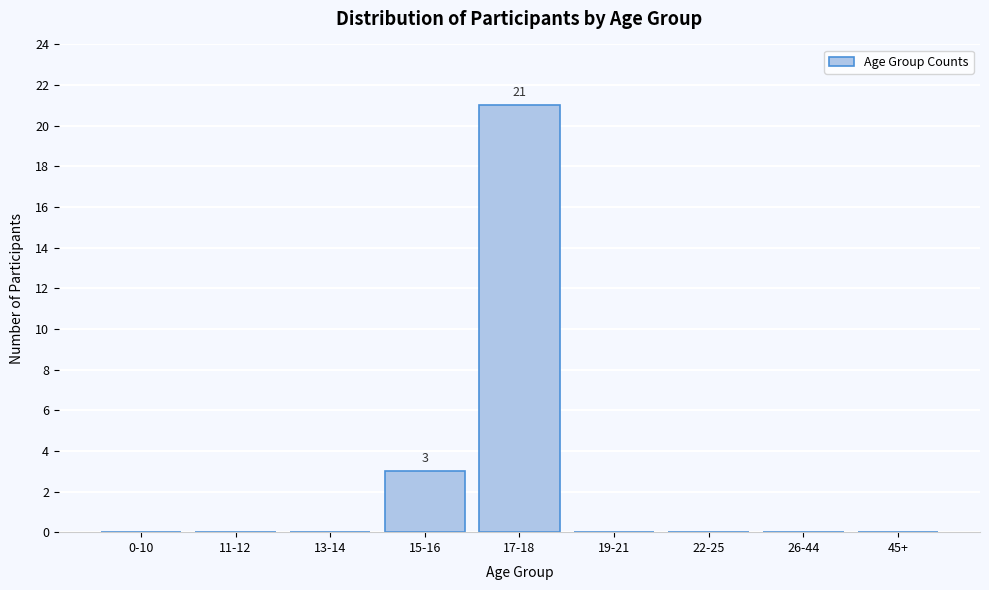

Reading left to right, what are all the values shown in this chart?

0-10=0	11-12=0	13-14=0	15-16=3	17-18=21	19-21=0	22-25=0	26-44=0	45+=0